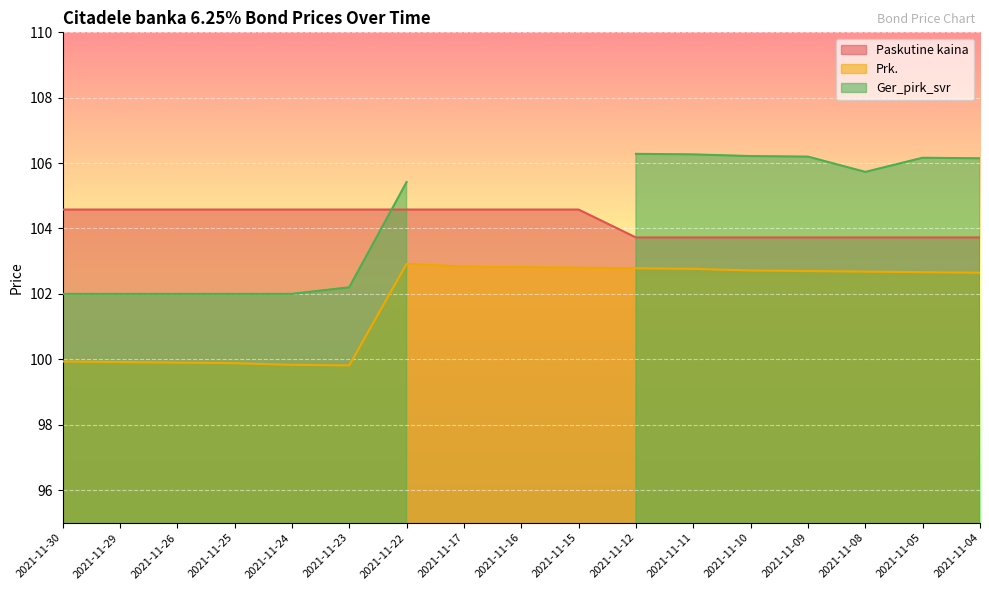

What is the highest value of the Prk. series?

102.9